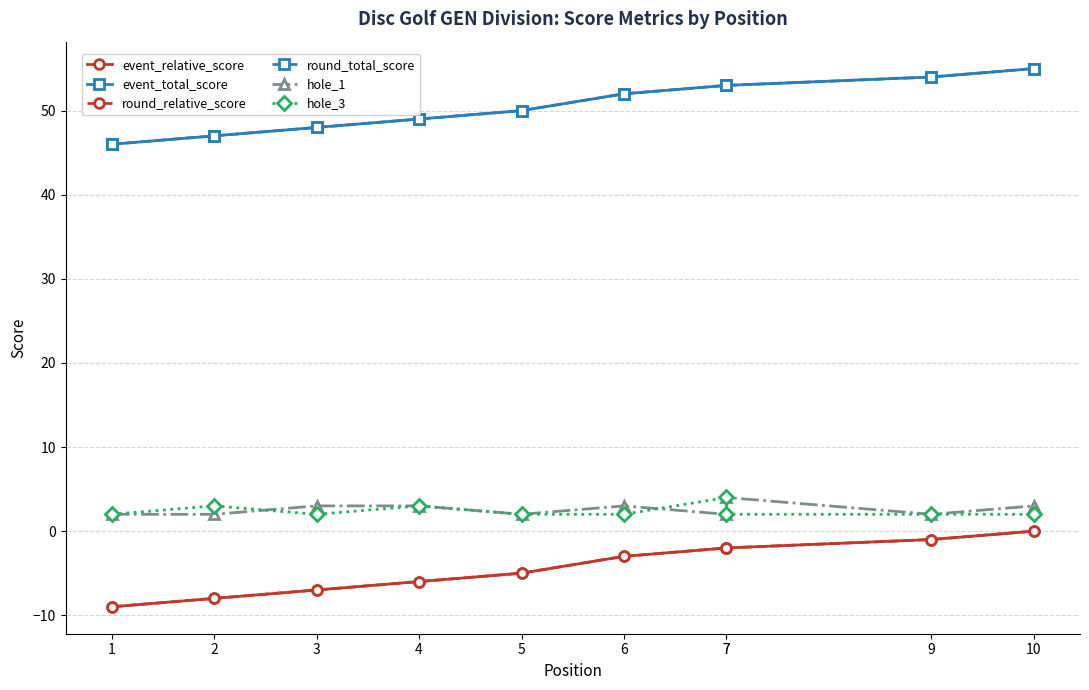

Which has a higher value, 3 or 2?

3